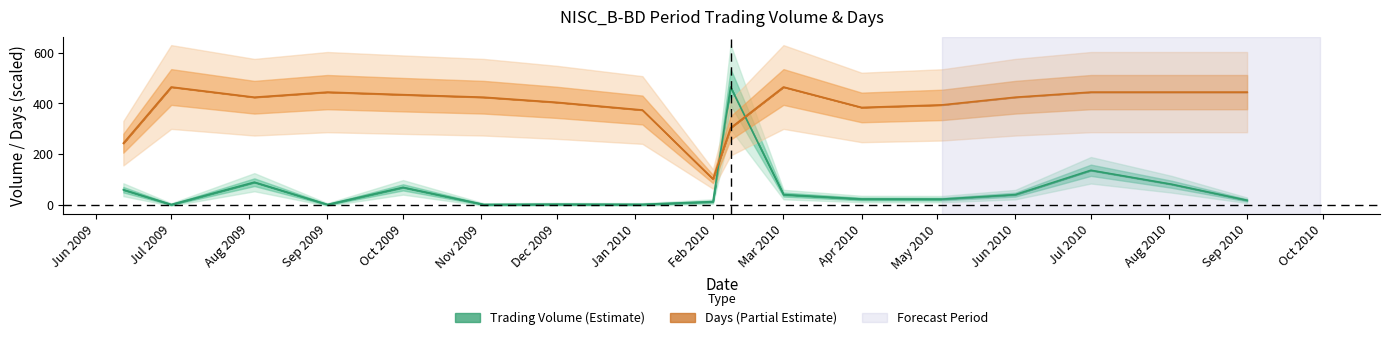

What is the label of the 15th point from the left?

Jul 2010